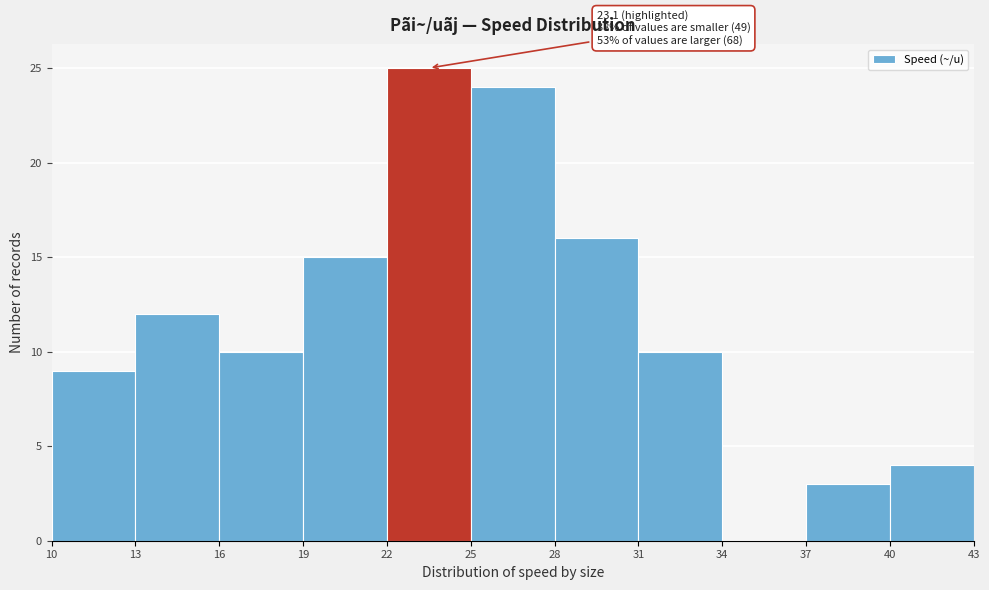

Which range on the x-axis has the tallest bar?

22 to 25